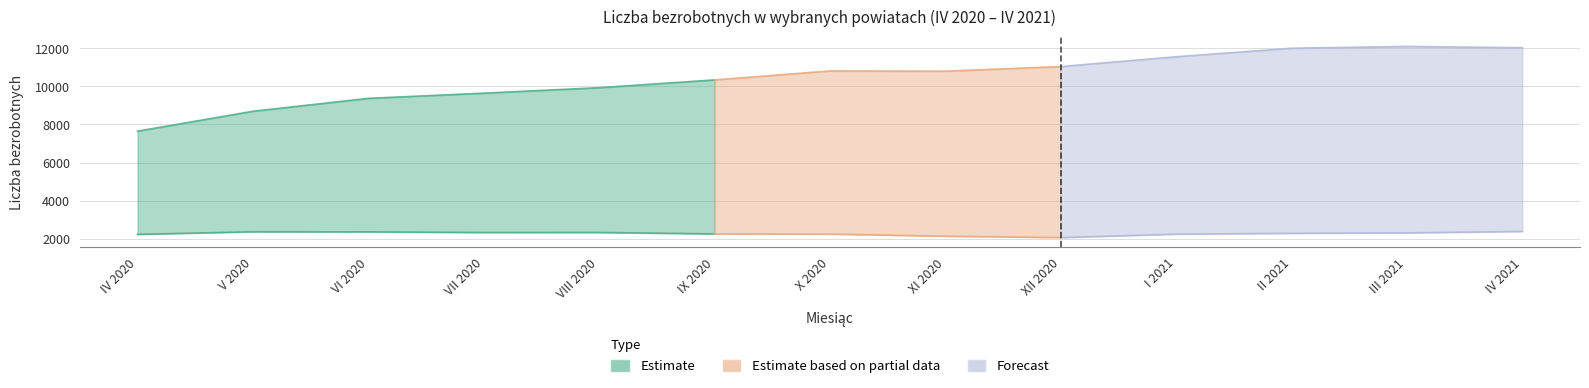

What is the label of the 10th point from the right?

VII 2020